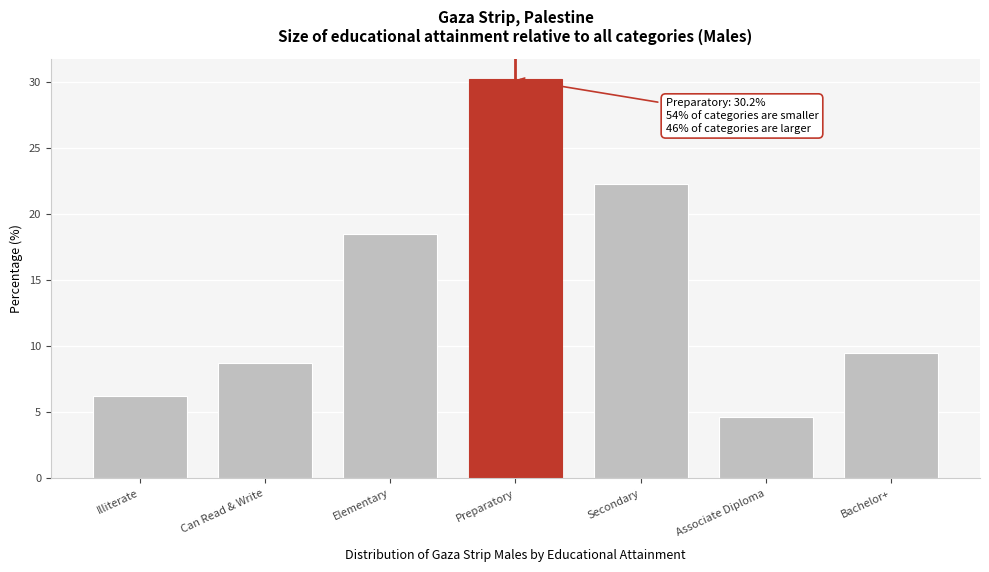

Reading right to left, list all the values displayed in this chart.

Bachelor+=9.5	Associate Diploma=4.6	Secondary=22.2	Preparatory=30.2	Elementary=18.5	Can Read & Write=8.7	Illiterate=6.2